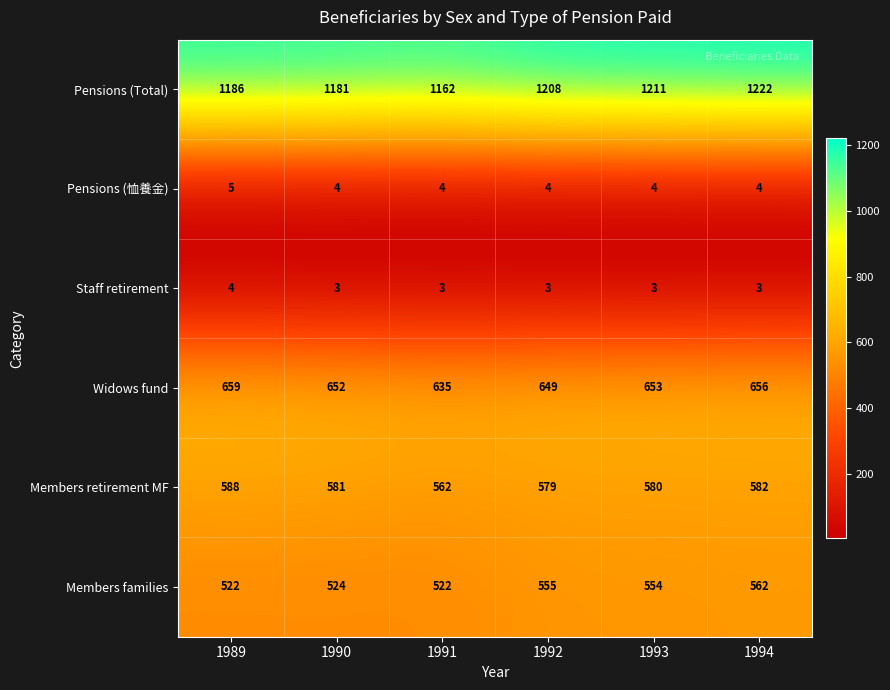

Rank the series by their maximum value, from highest to lowest.

Pensions (Total), Widows fund, Members retirement MF, Members families, Pensions (恤養金), Staff retirement